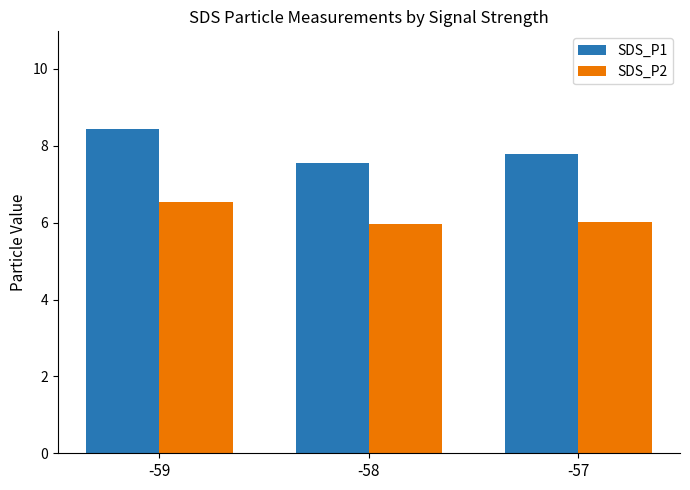

How many bars are there in total?

6